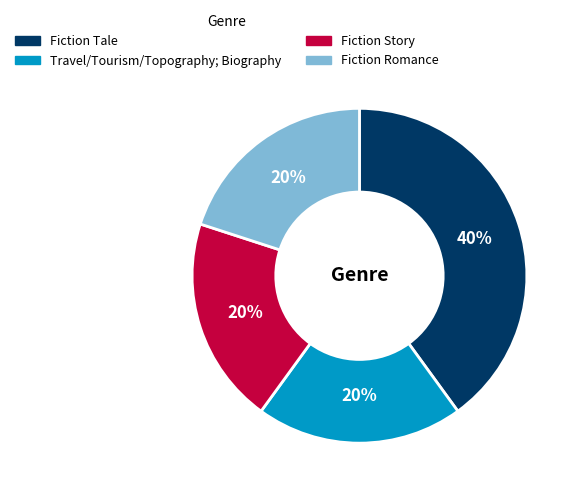

How many slices are in this pie chart?

4